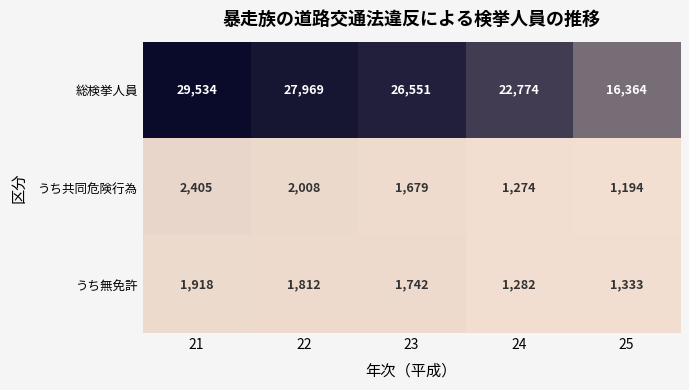

Reading left to right, transcribe all the data shown in this chart.

総検挙人員: 29534	27969	26551	22774	16364
うち共同危険行為: 2405	2008	1679	1274	1194
うち無免許: 1918	1812	1742	1282	1333